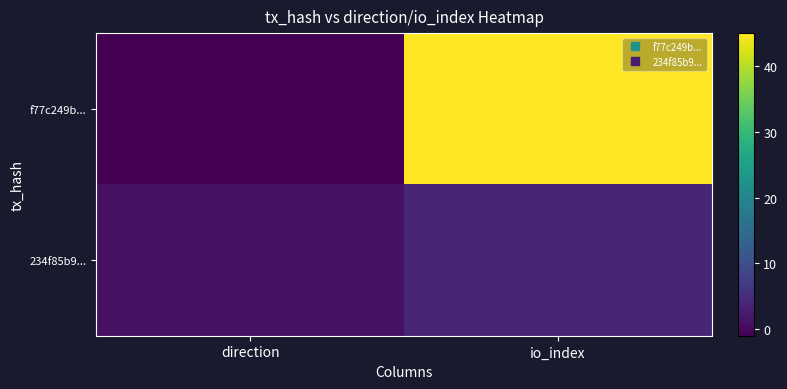

Between io_index and direction, which is larger?

io_index